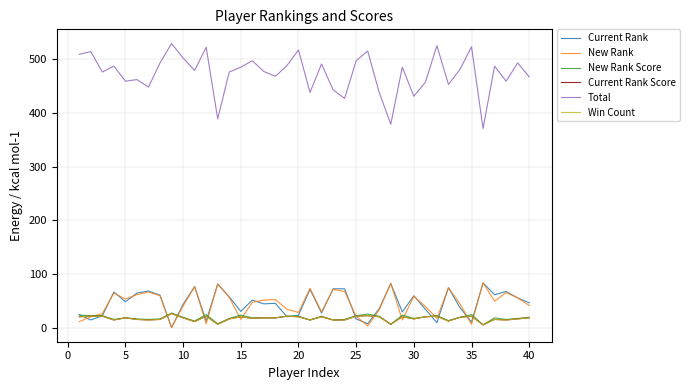

Does the chart display data point markers on the line(s)?

No